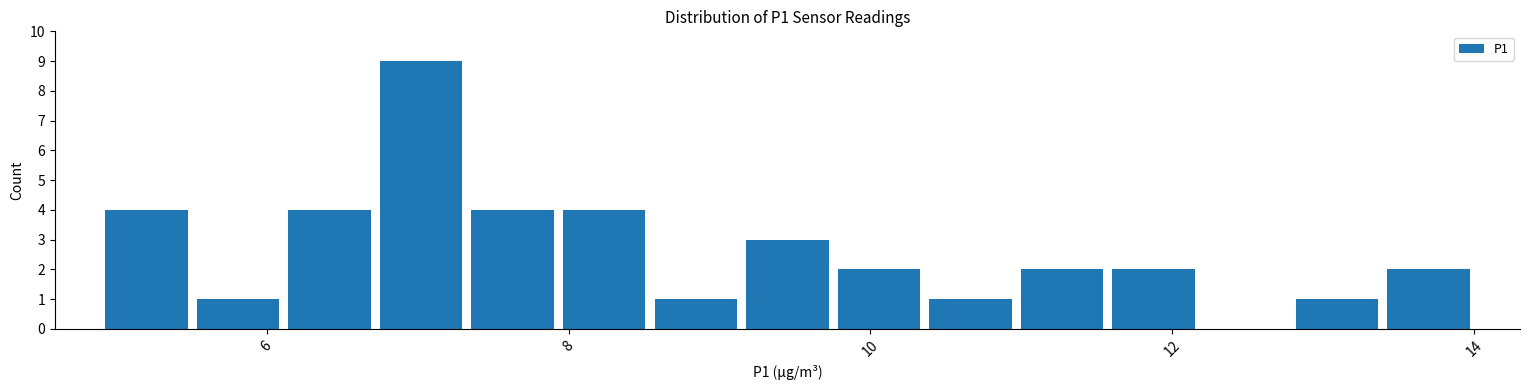

Around what value on the x-axis is the tallest bar? Give the approximate position of its centre, as read against the axis.

7.0